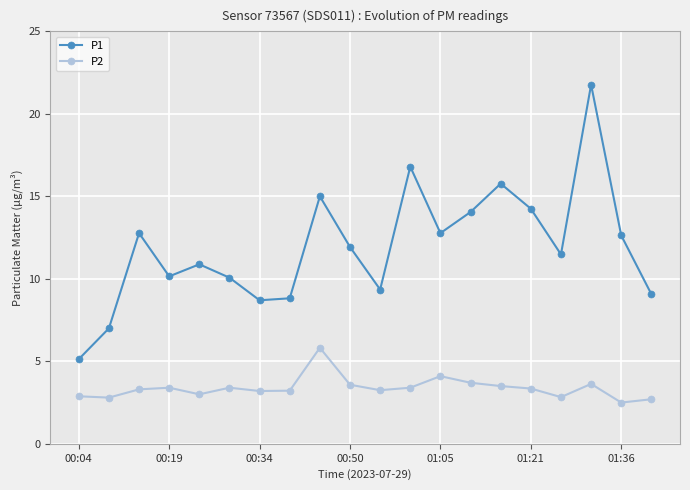

What is the value of the P2 point at the 8th from the left?

3.2